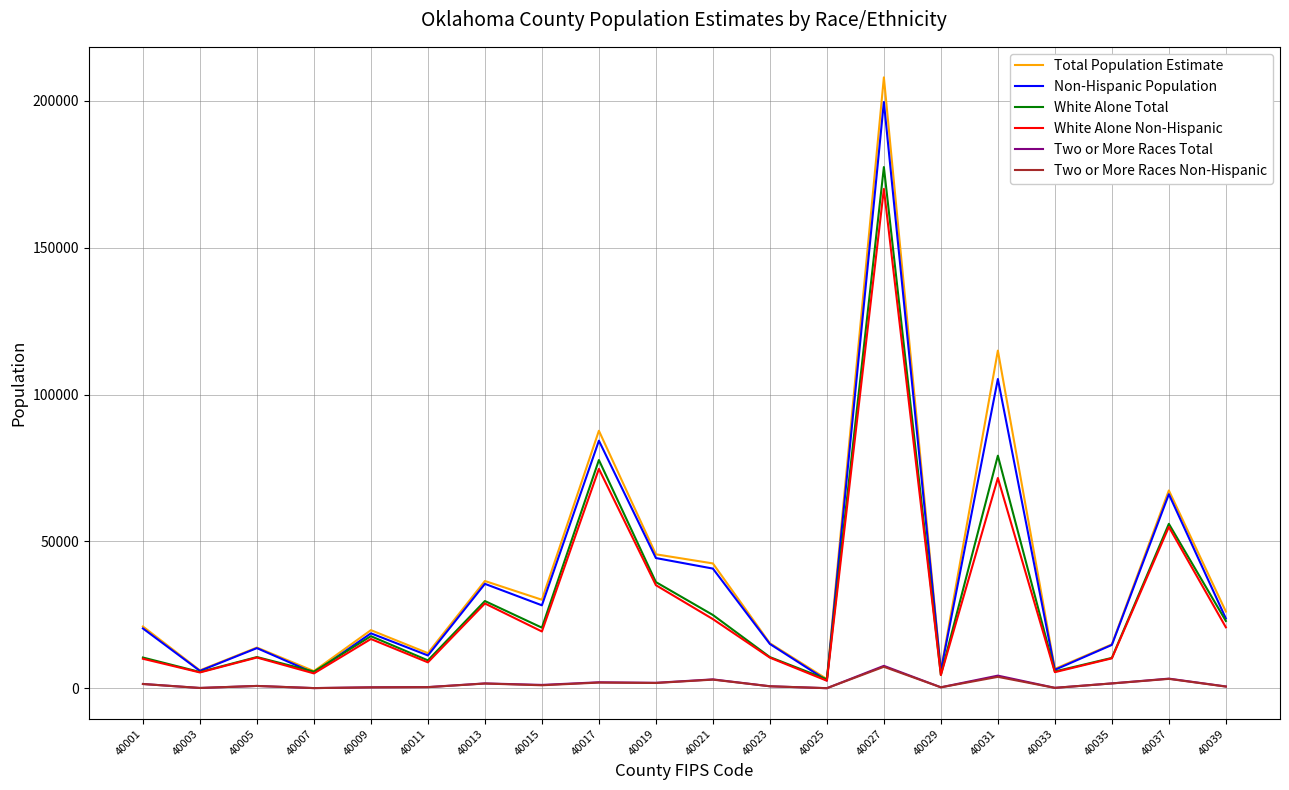

What is the maximum value shown in the chart?

208016